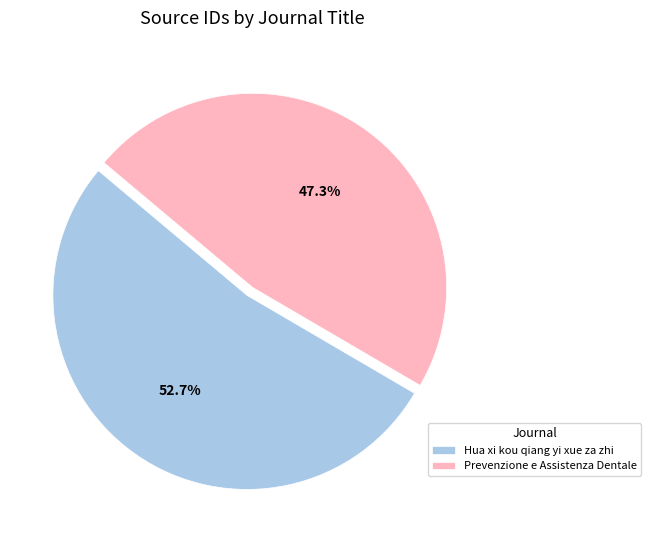

To the nearest percent, what percentage of the pie is Hua xi kou qiang yi xue za zhi?

53%